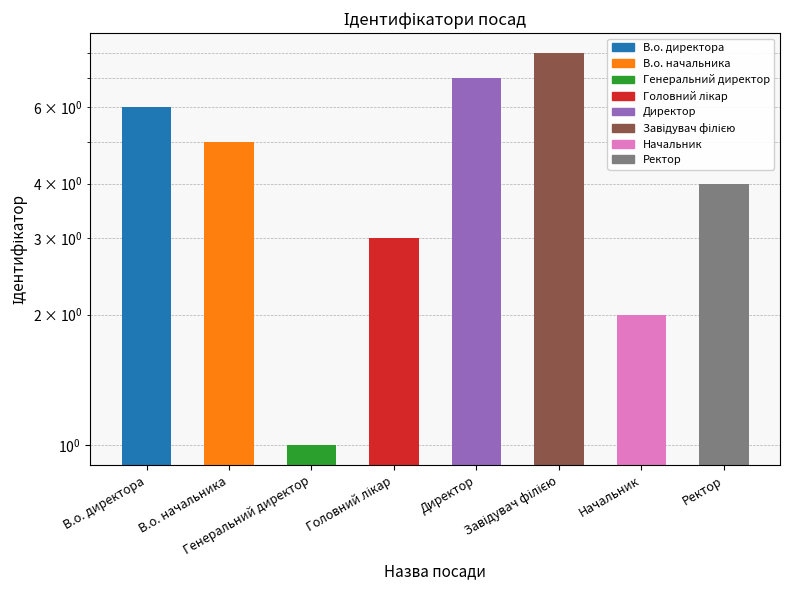

Which category has the highest value across all series?

Завідувач філією